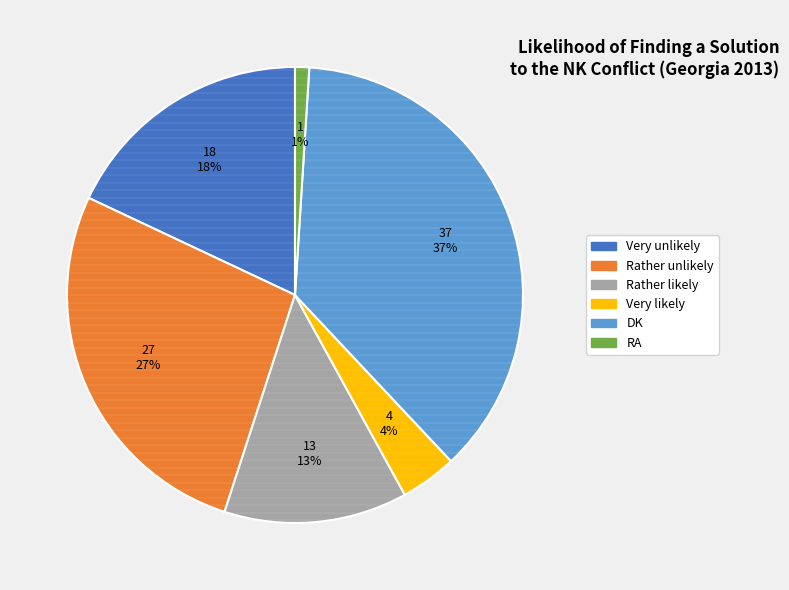

Which category has the smallest portion of the pie?

RA